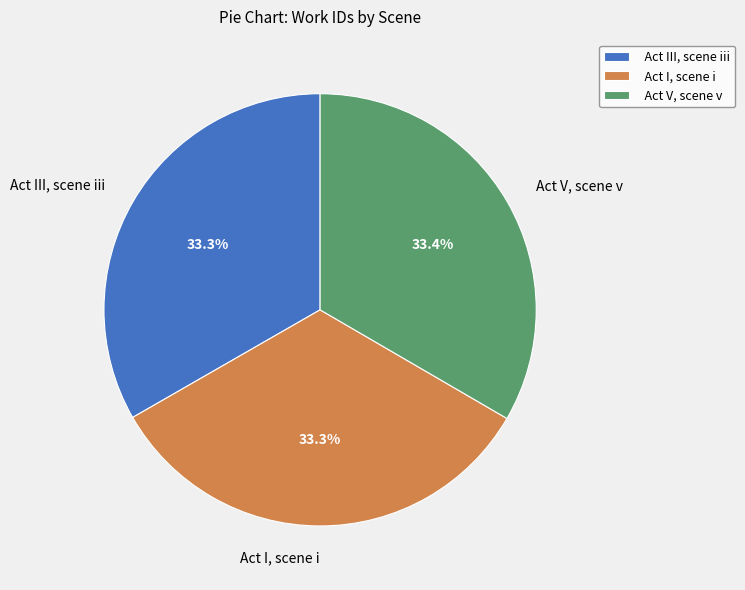

What is the ratio of the value at Act III, scene iii to the value at Act V, scene v?

1.0